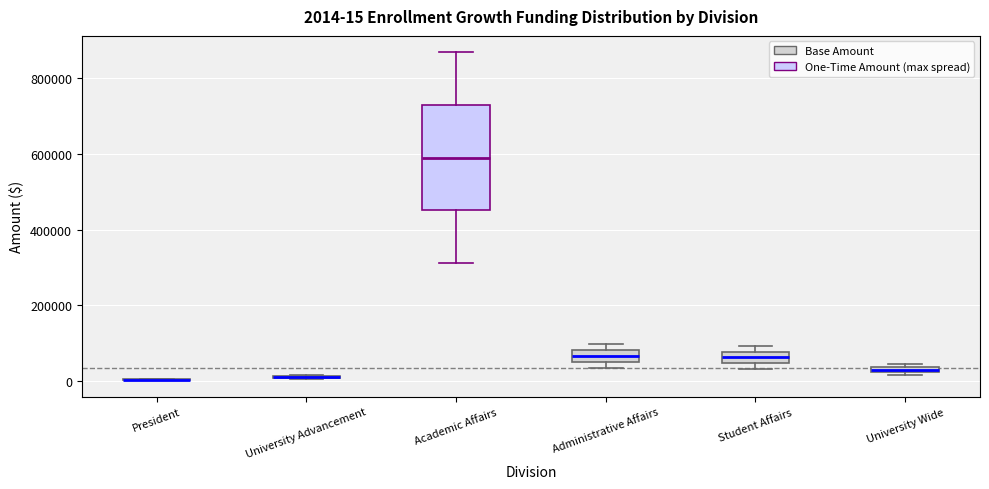

Comparing the boxes themselves (not the whiskers), which one is the tallest?

Academic Affairs